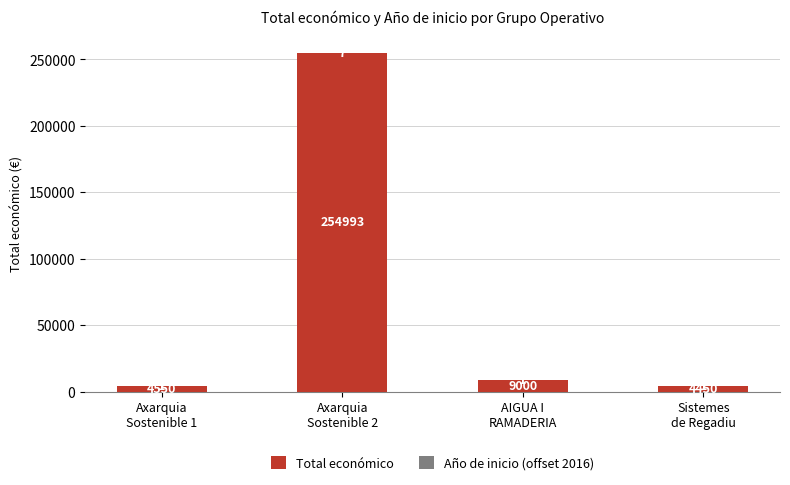

What is the highest value of the Total económico series?

254993